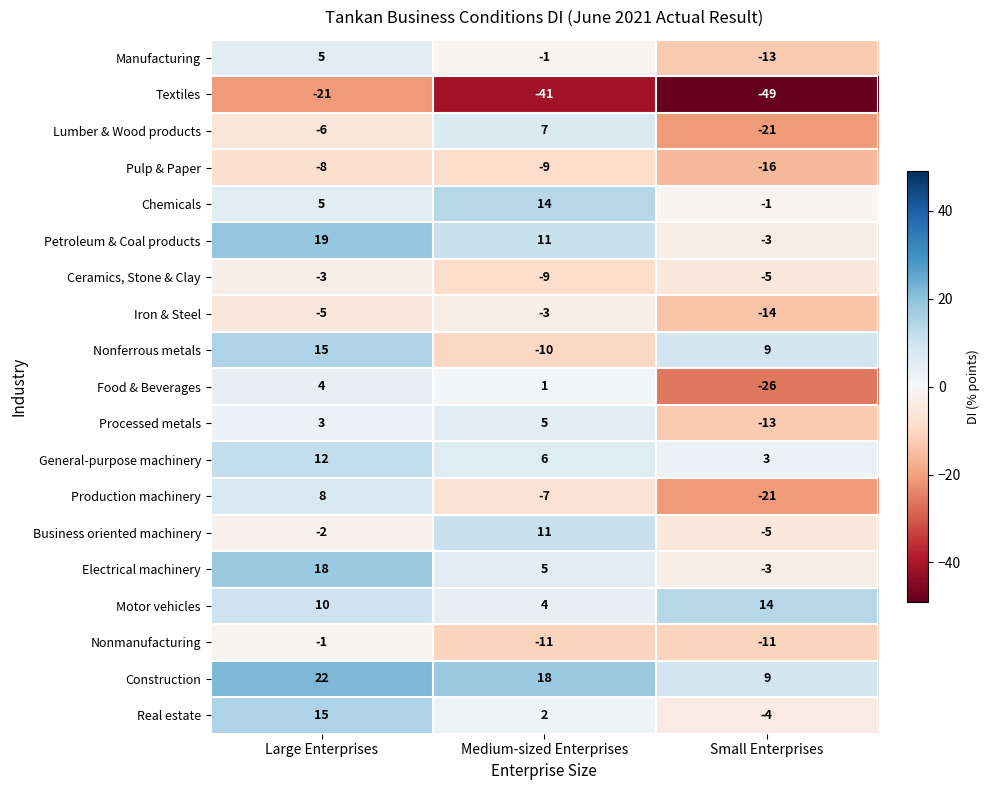

What is the average value of the Nonferrous metals series?

5